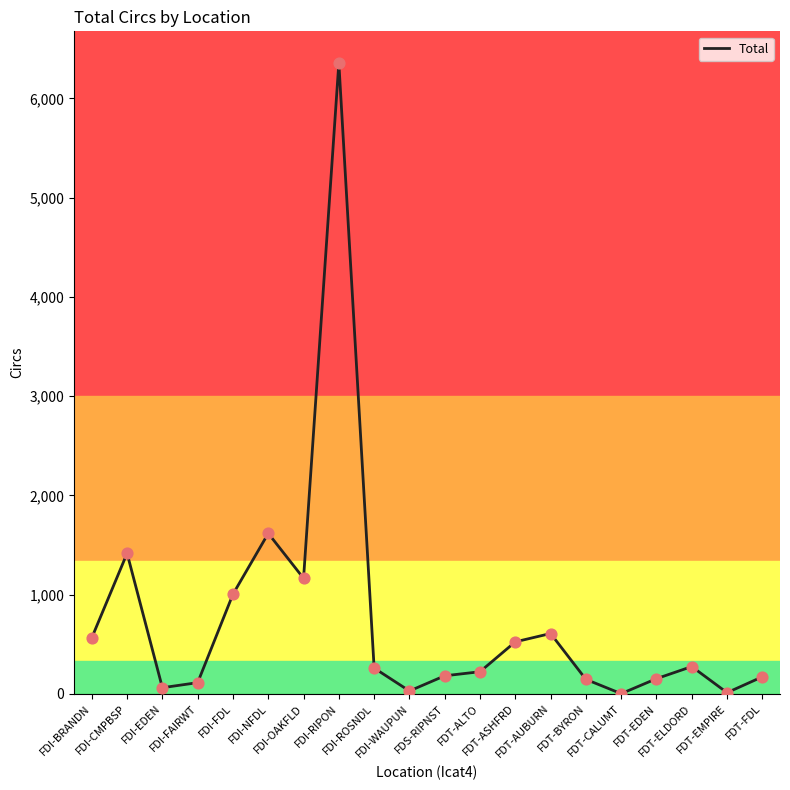

What is the change in value from FDI-NFDL to FDI-ROSNDL?

-1357